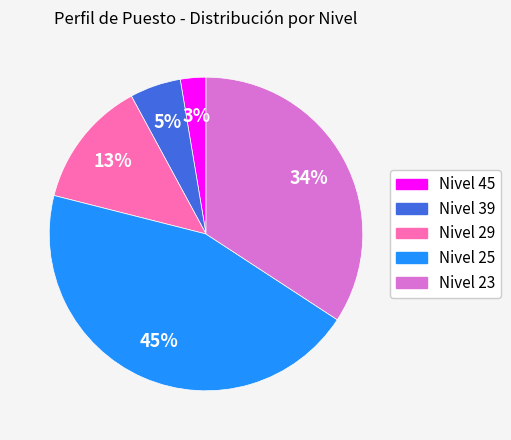

What percentage is the Nivel 23 slice, to the nearest percent?

34%